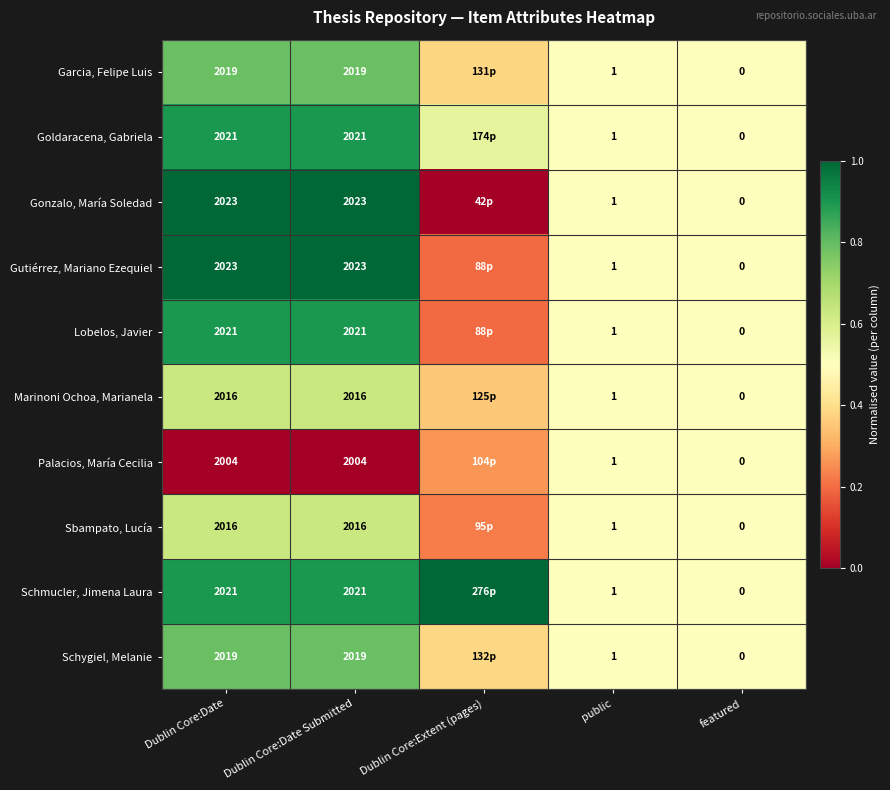

Is the value of Schygiel, Melanie at Dublin Core:Date greater than the value of Gonzalo, María Soledad at public?

Yes